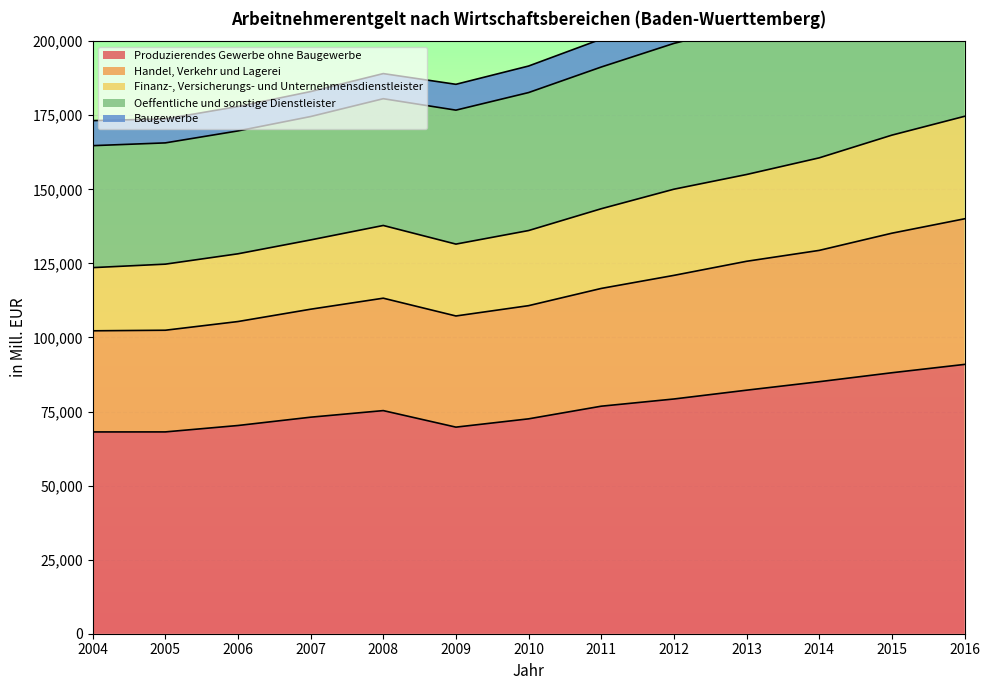

Which category has the lowest value across all series?

2004